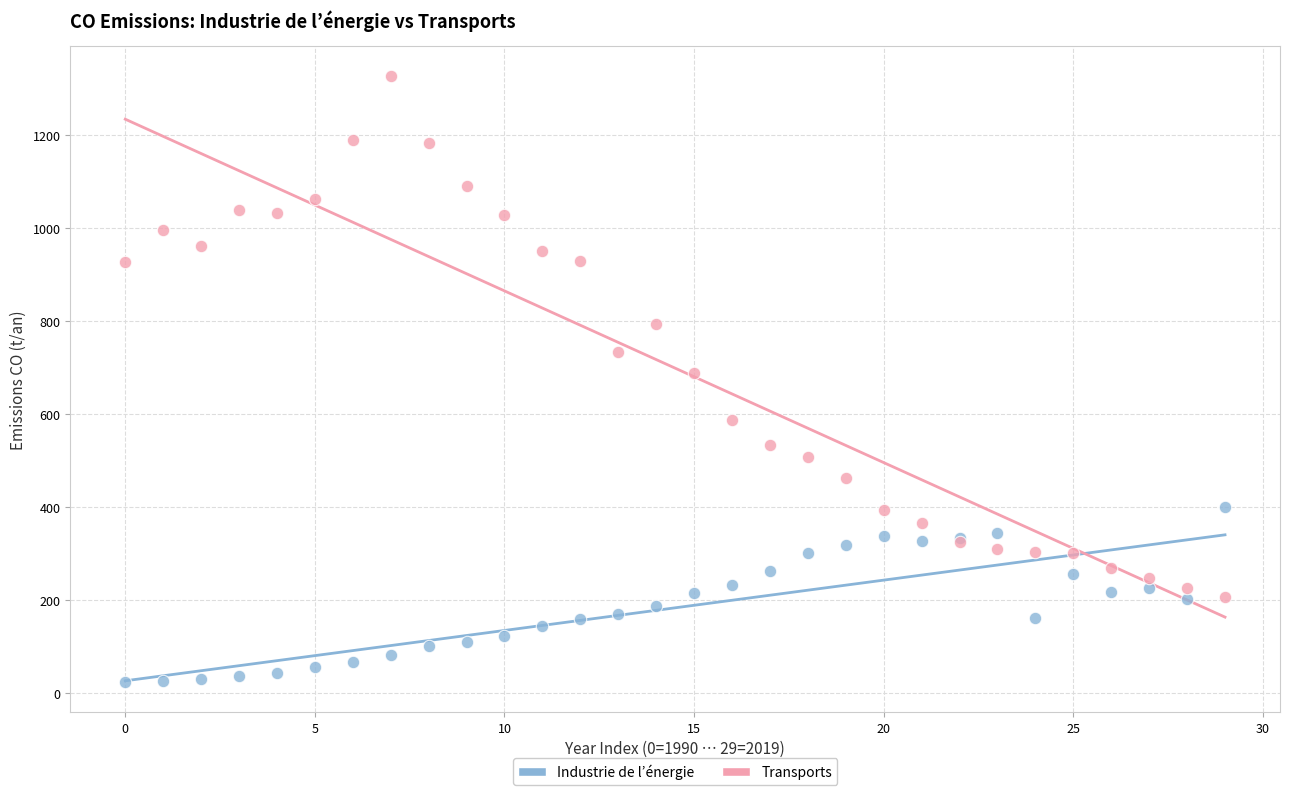

Which series has the largest Y range (max minus min)?

Transports